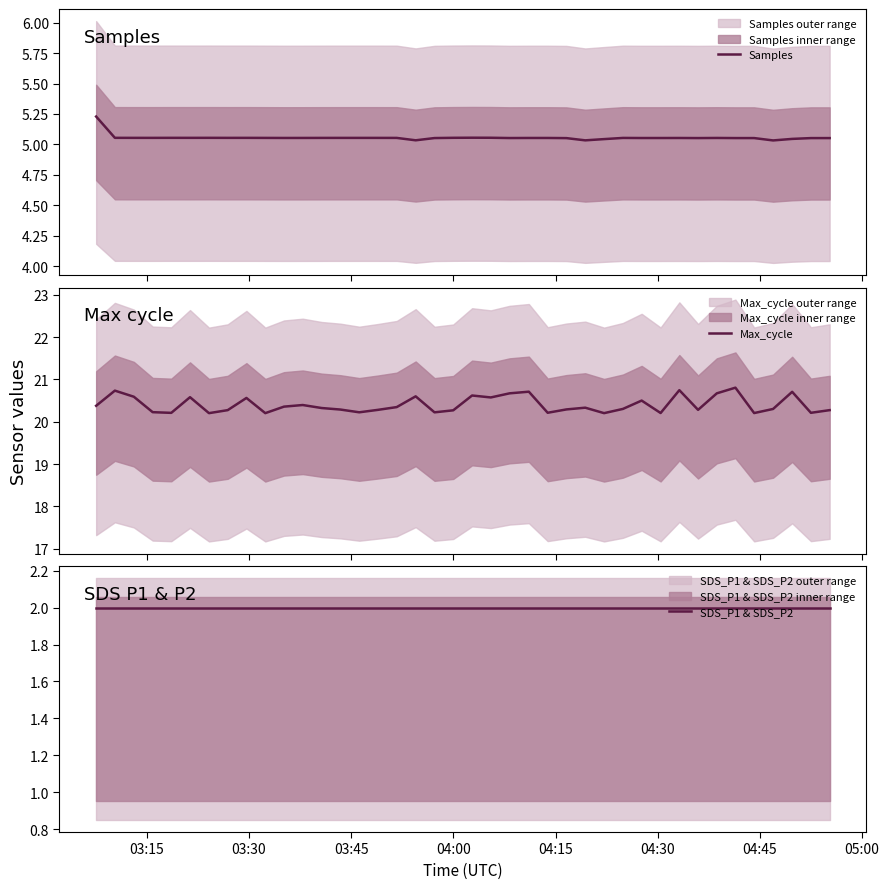

How many lines are shown in the chart?

3